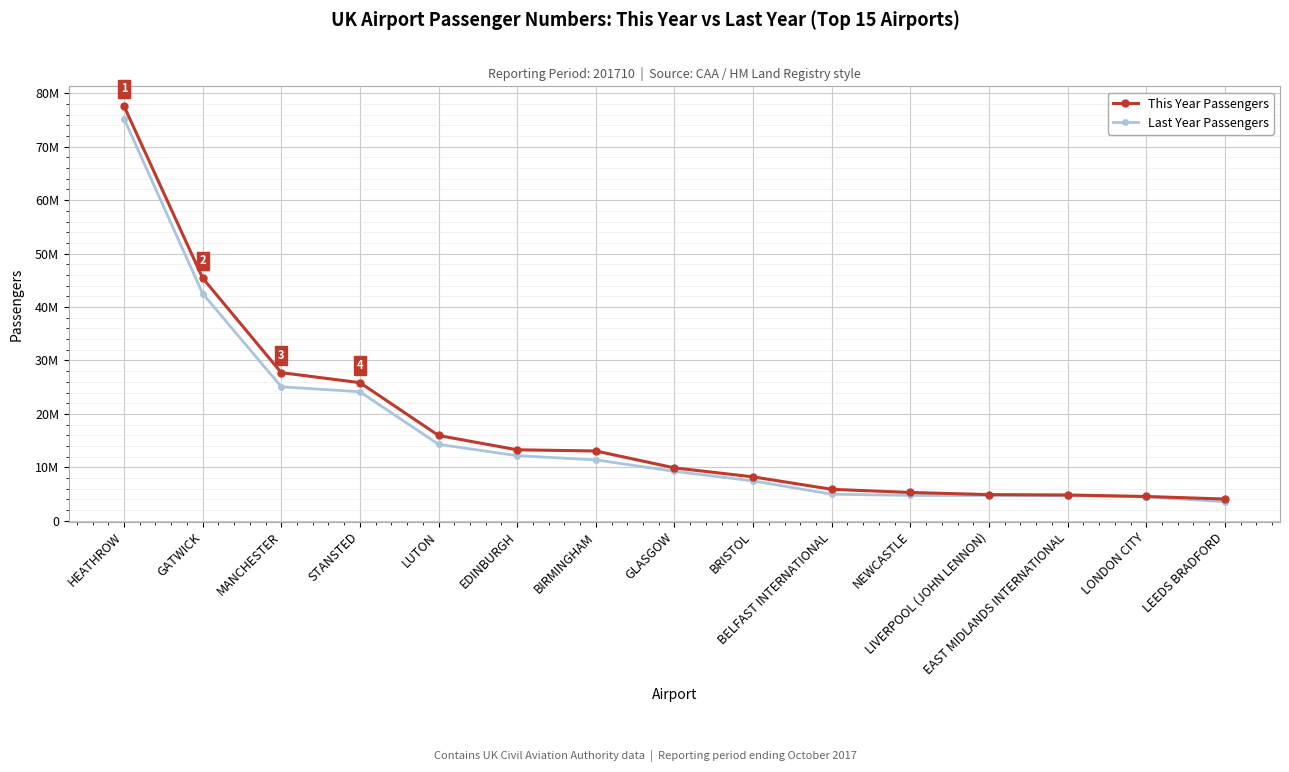

True or false: This Year Passengers has a value of 3553612 at NEWCASTLE.

False